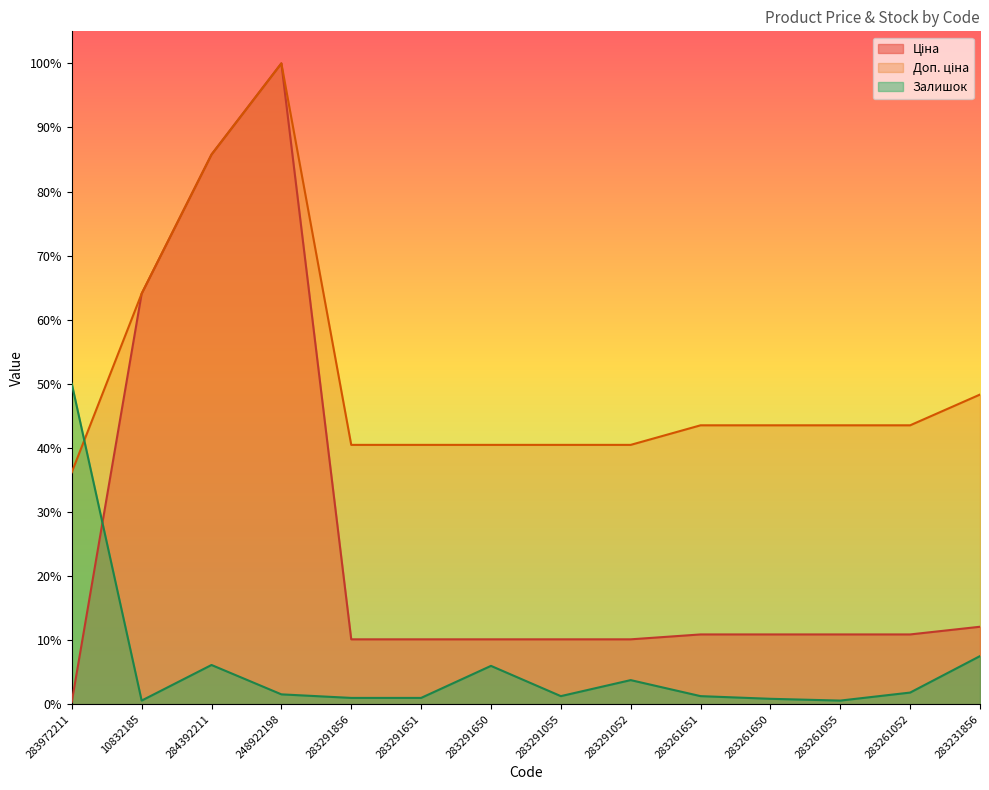

What is the minimum value for Залишок?

0.6